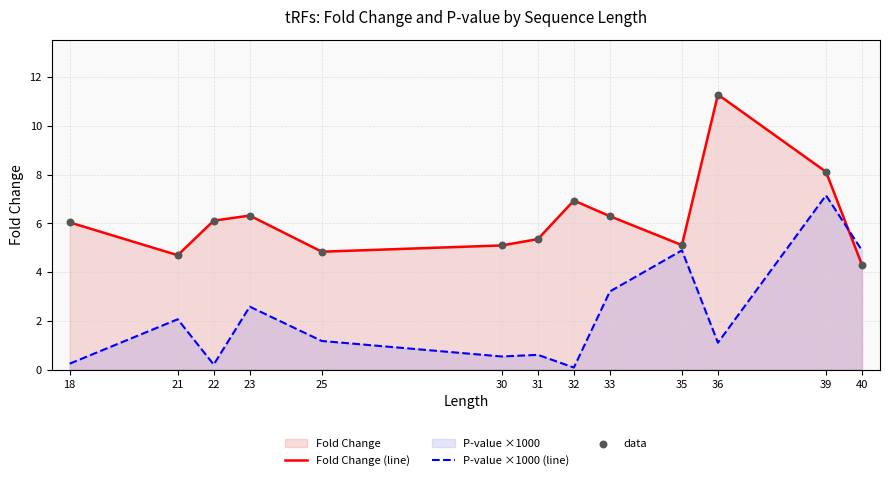

At which category is the sum across all series the highest?

39